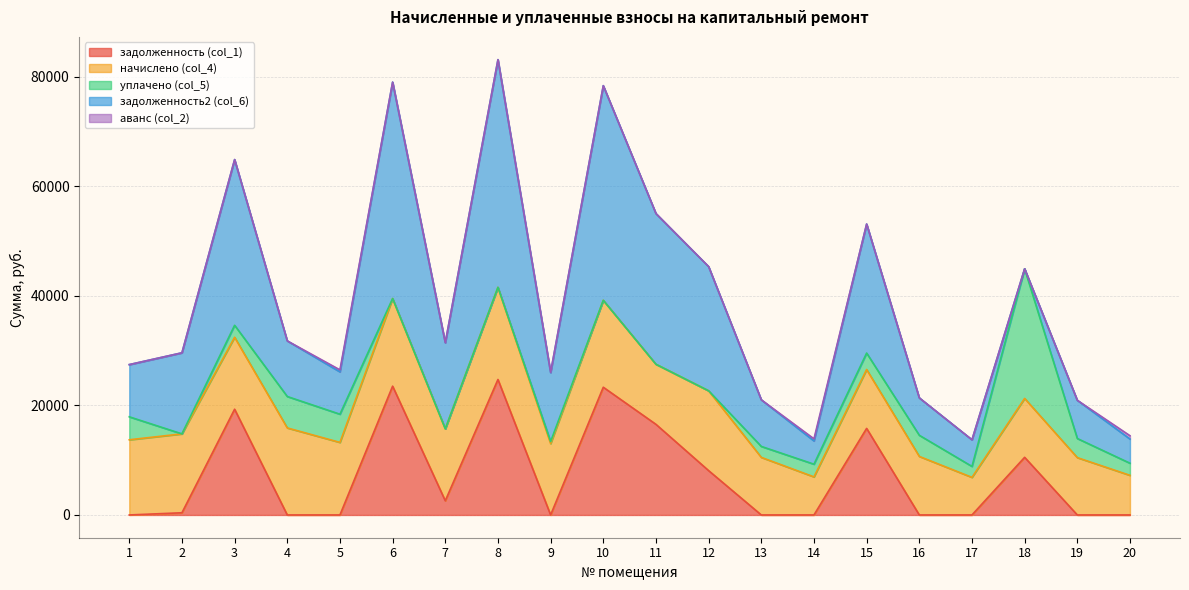

Read the начислено (col_4) value at 5.

13242.2